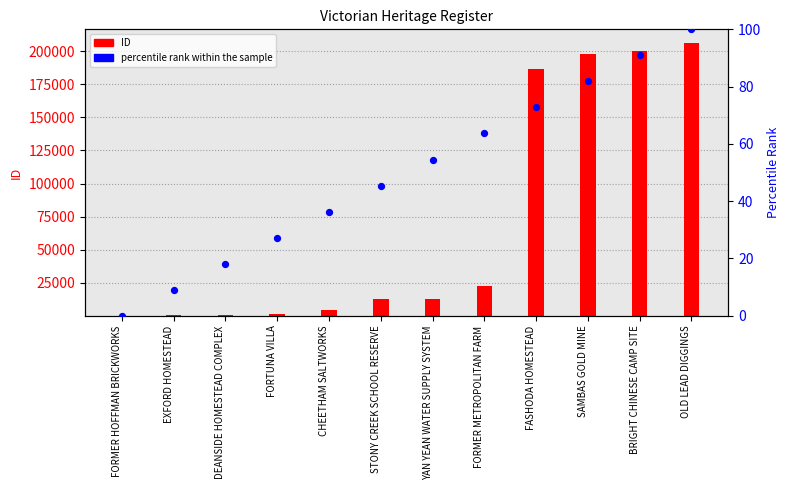

Between EXFORD HOMESTEAD and DEANSIDE HOMESTEAD COMPLEX, which is larger?

DEANSIDE HOMESTEAD COMPLEX